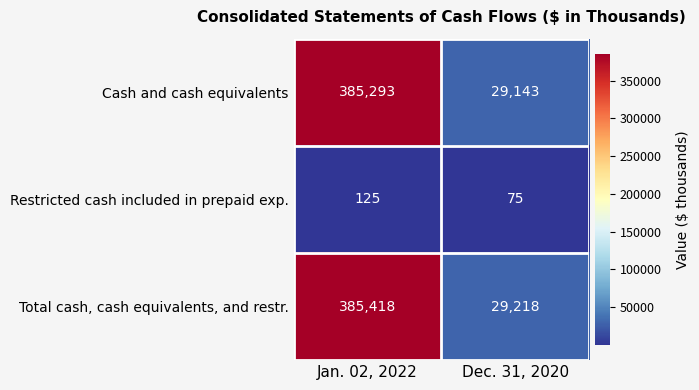

Which series has the widest spread of values?

Total cash, cash equivalents, and restr.